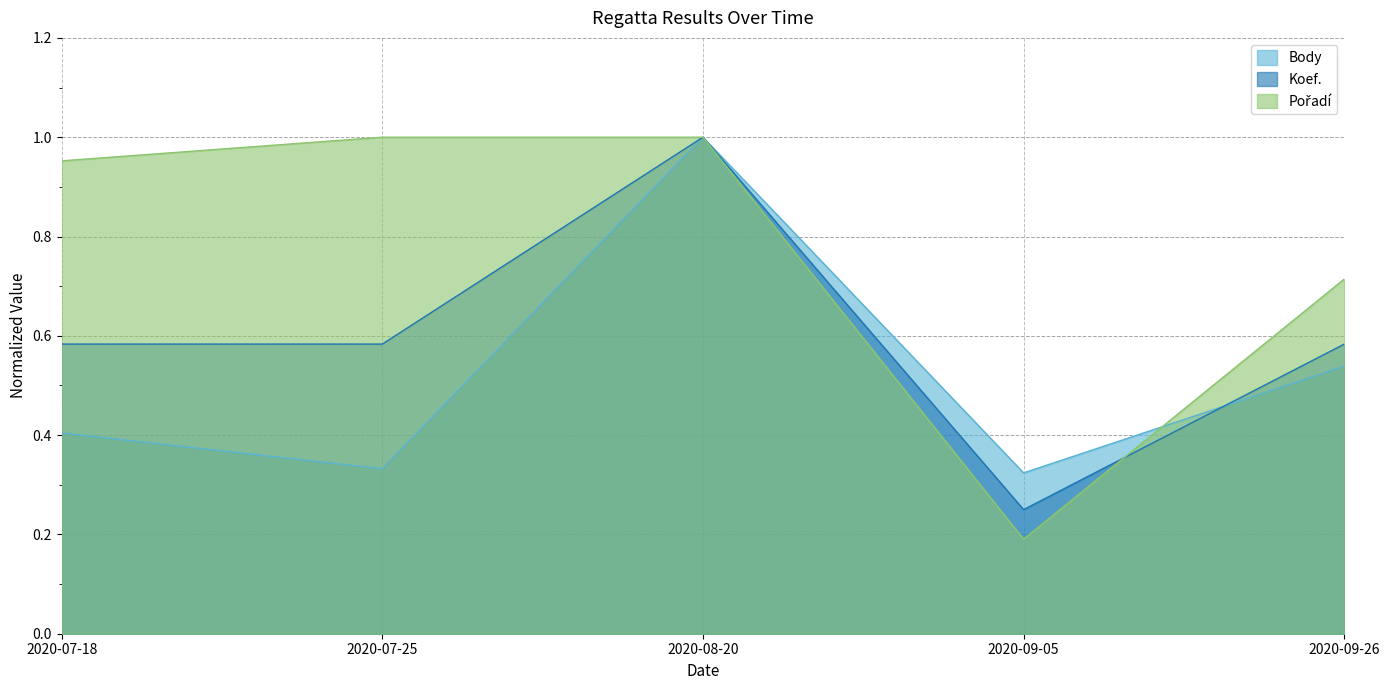

What is the difference between the maximum and minimum values in the Pořadí series?

0.8